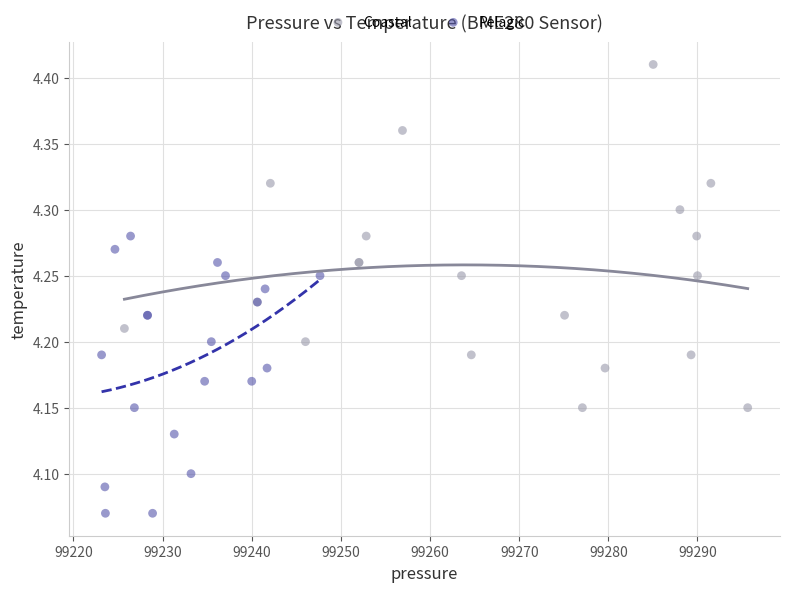

Which series contains the highest Y value?

Coastal